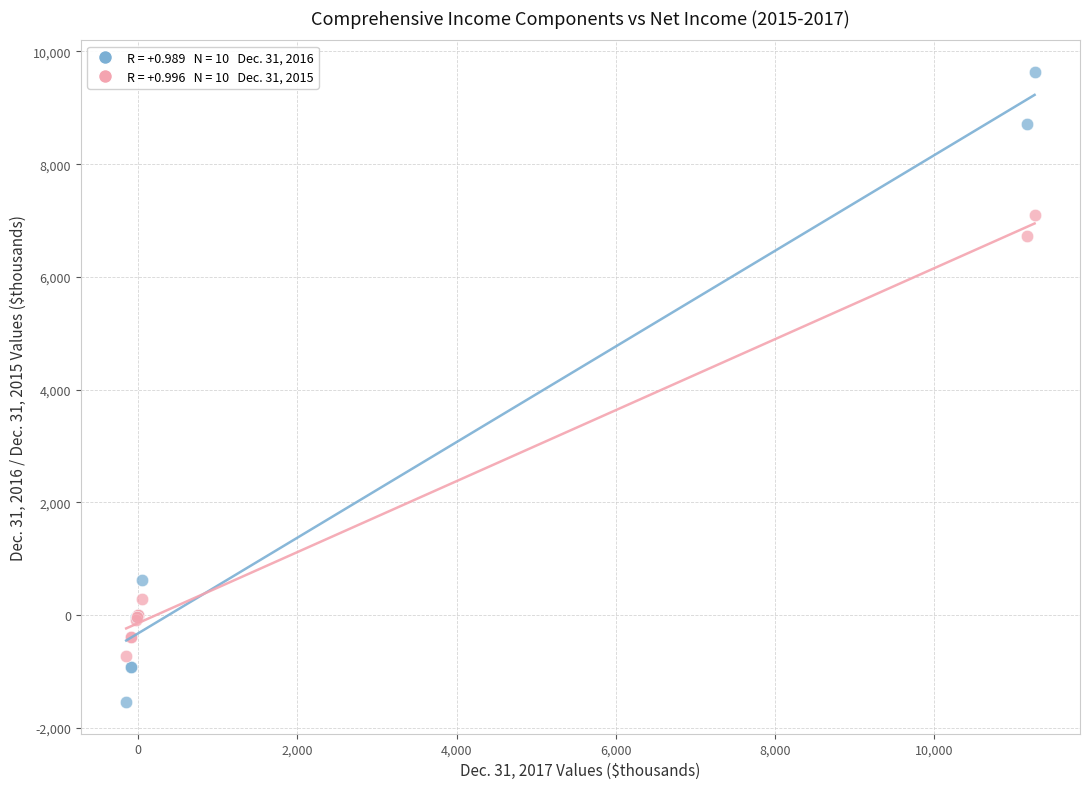

Across all series, what Y value is closest to 4047?

6721